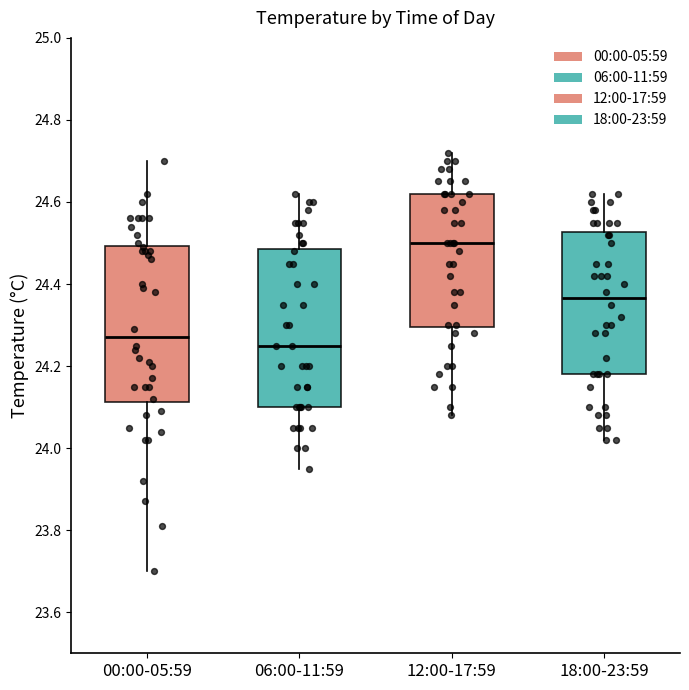

Where is the lower edge of the box for 18:00-23:59 on the y-axis? The values are not printed on the chart, so give them approximately, as read against the axis.

24.18